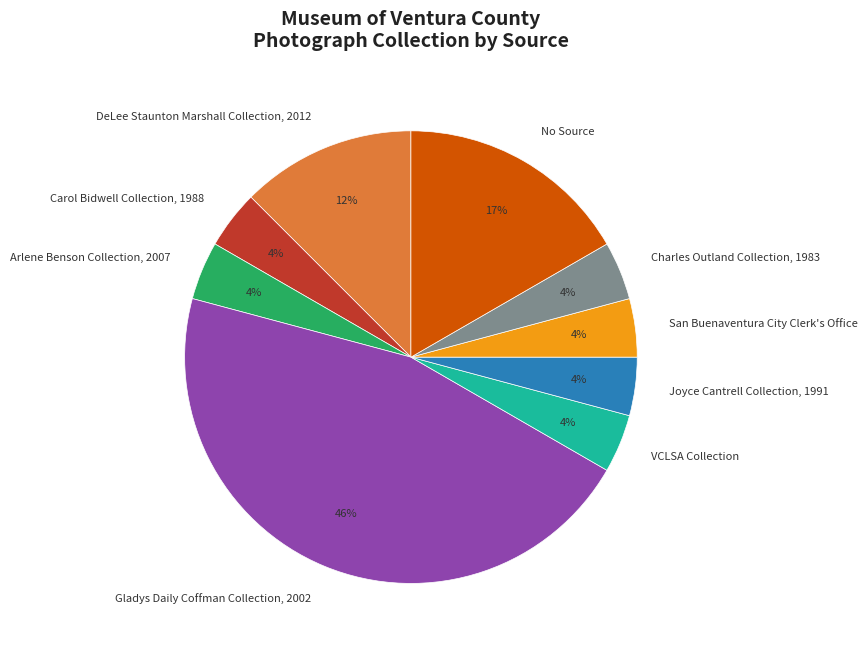

Is the sum of San Buenaventura City Clerk's Office and Carol Bidwell Collection, 1988 greater than half?

No